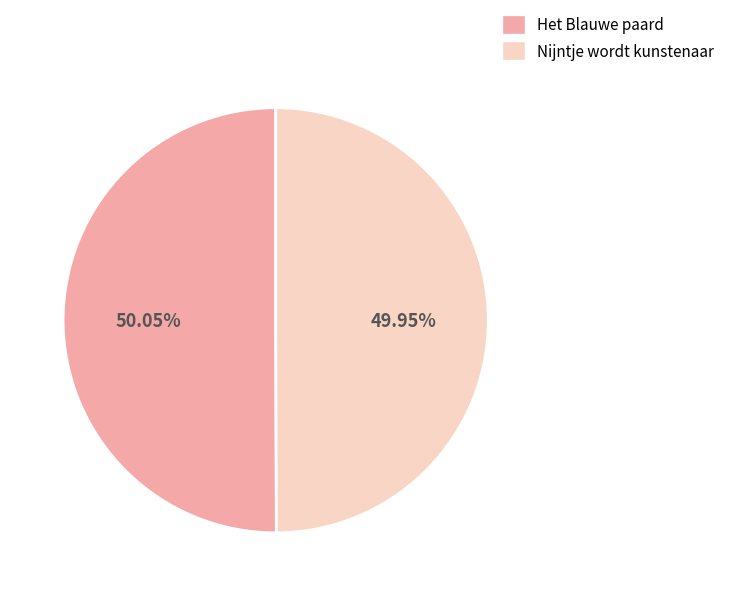

Do Nijntje wordt kunstenaar and Het Blauwe paard together represent more than half of the pie?

Yes